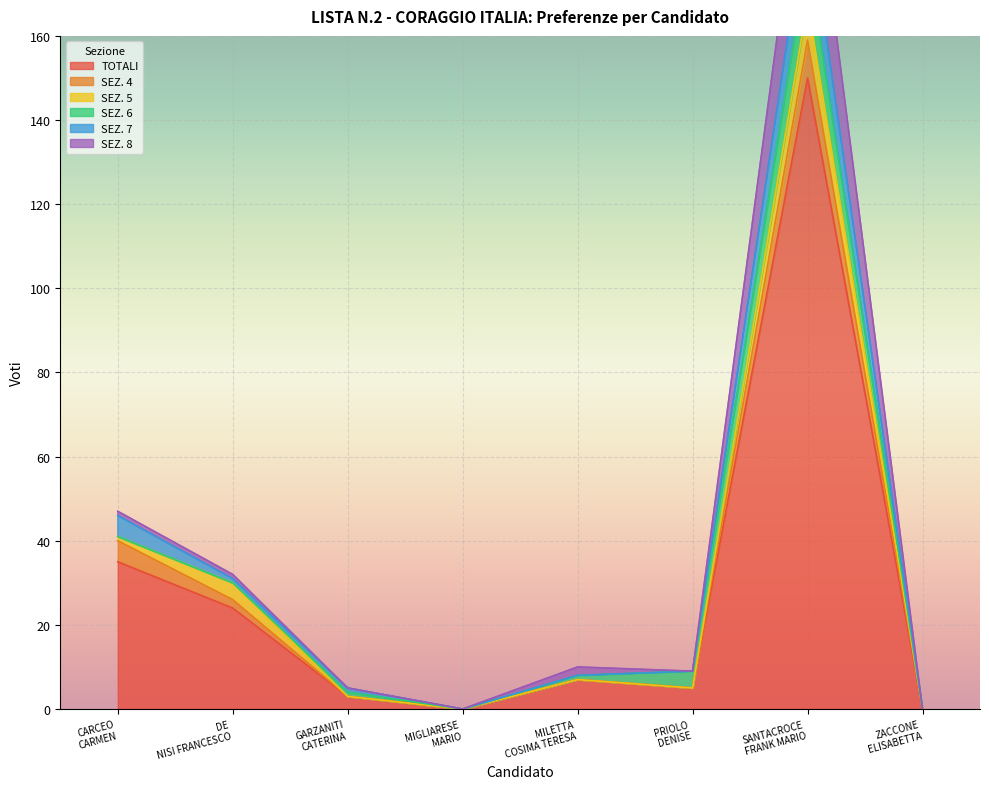

How many SEZ. 5 values are between 0 and 4?

7